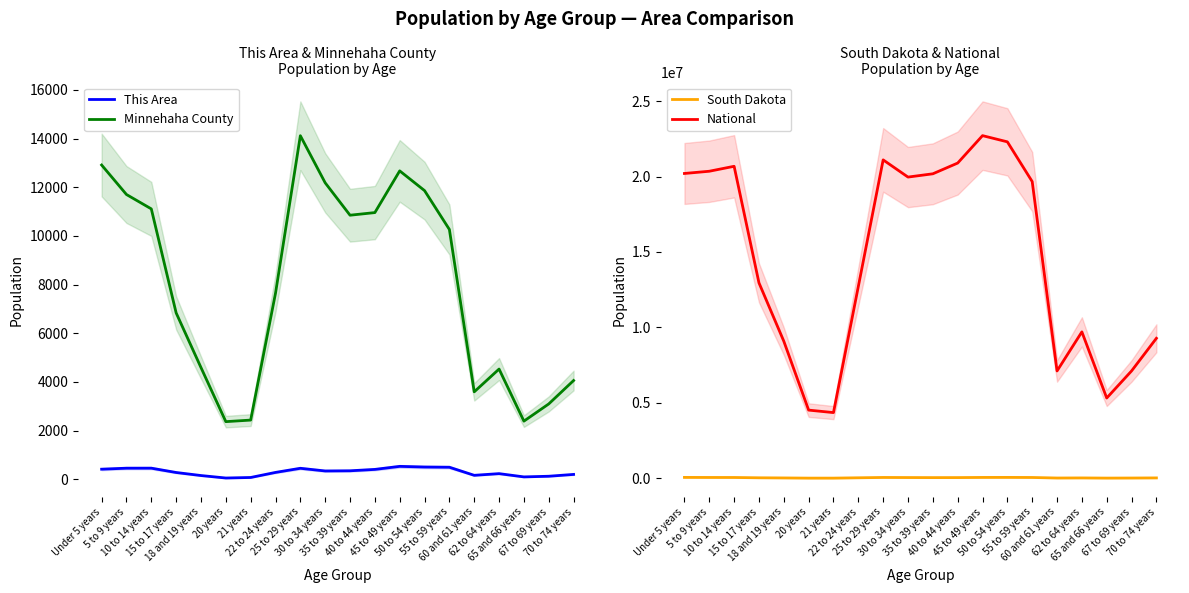

Reading right to left, extract all data points from this chart.

This Area: 70 to 74 years=198	67 to 69 years=123	65 and 66 years=96	62 to 64 years=230	60 and 61 years=161	55 to 59 years=493	50 to 54 years=502	45 to 49 years=529	40 to 44 years=404	35 to 39 years=347	30 to 34 years=340	25 to 29 years=450	22 to 24 years=280	21 years=72	20 years=50	18 and 19 years=152	15 to 17 years=277	10 to 14 years=455	5 to 9 years=454	Under 5 years=413
Minnehaha County: 70 to 74 years=4057	67 to 69 years=3095	65 and 66 years=2388	62 to 64 years=4528	60 and 61 years=3592	55 to 59 years=10265	50 to 54 years=11862	45 to 49 years=12673	40 to 44 years=10959	35 to 39 years=10851	30 to 34 years=12182	25 to 29 years=14118	22 to 24 years=7645	21 years=2431	20 years=2367	18 and 19 years=4589	15 to 17 years=6836	10 to 14 years=11111	5 to 9 years=11702	Under 5 years=12914
South Dakota: 70 to 74 years=25683	67 to 69 years=18323	65 and 66 years=13621	62 to 64 years=24574	60 and 61 years=18999	55 to 59 years=54231	50 to 54 years=59399	45 to 49 years=57519	40 to 44 years=47346	35 to 39 years=45766	30 to 34 years=49859	25 to 29 years=55570	22 to 24 years=33950	21 years=11739	20 years=11907	18 and 19 years=23943	15 to 17 years=33685	10 to 14 years=53960	5 to 9 years=55531	Under 5 years=59621
National: 70 to 74 years=9278166	67 to 69 years=7115361	65 and 66 years=5319902	62 to 64 years=9704197	60 and 61 years=7113727	55 to 59 years=19664805	50 to 54 years=22298125	45 to 49 years=22708591	40 to 44 years=20890964	35 to 39 years=20179642	30 to 34 years=19962099	25 to 29 years=21101849	22 to 24 years=12712576	21 years=4354294	20 years=4519129	18 and 19 years=9086089	15 to 17 years=12954254	10 to 14 years=20677194	5 to 9 years=20348657	Under 5 years=20201362